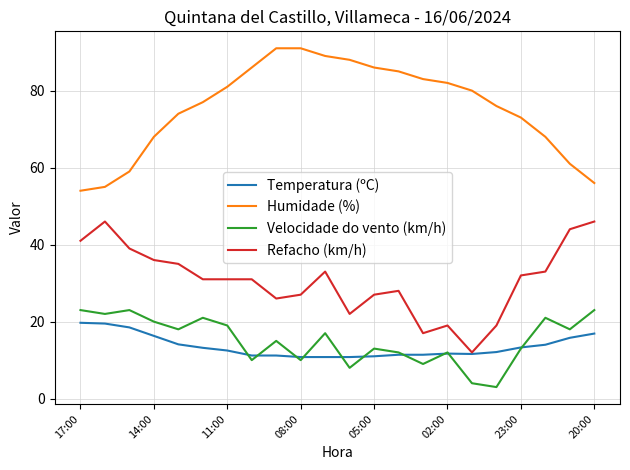

True or false: Refacho (km/h) and Velocidade do vento (km/h) intersect in this chart.

False